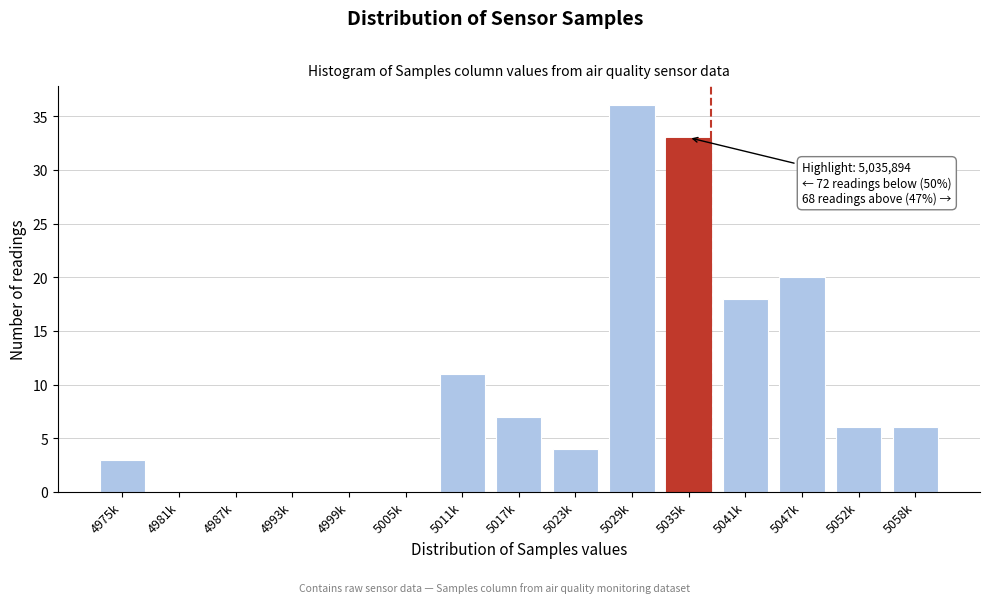

Reading left to right, list all the values displayed in this chart.

4975k=3	4981k=0	4987k=0	4993k=0	4999k=0	5005k=0	5011k=11	5017k=7	5023k=4	5029k=36	5035k=33	5041k=18	5047k=20	5052k=6	5058k=6